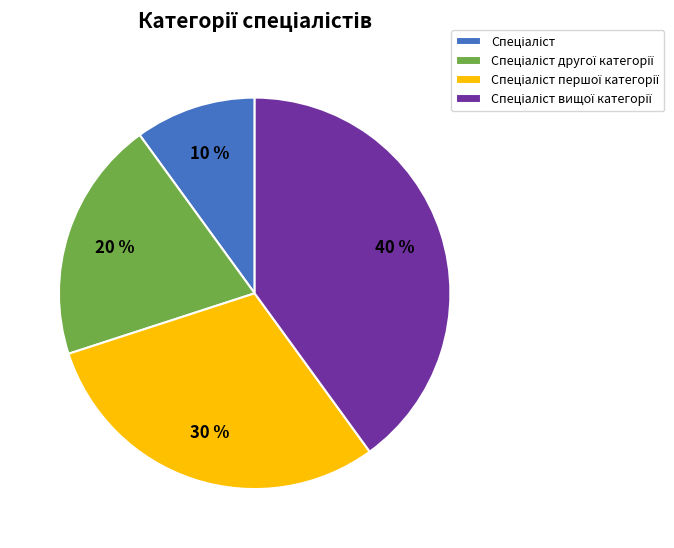

How many segments does this pie chart have?

4